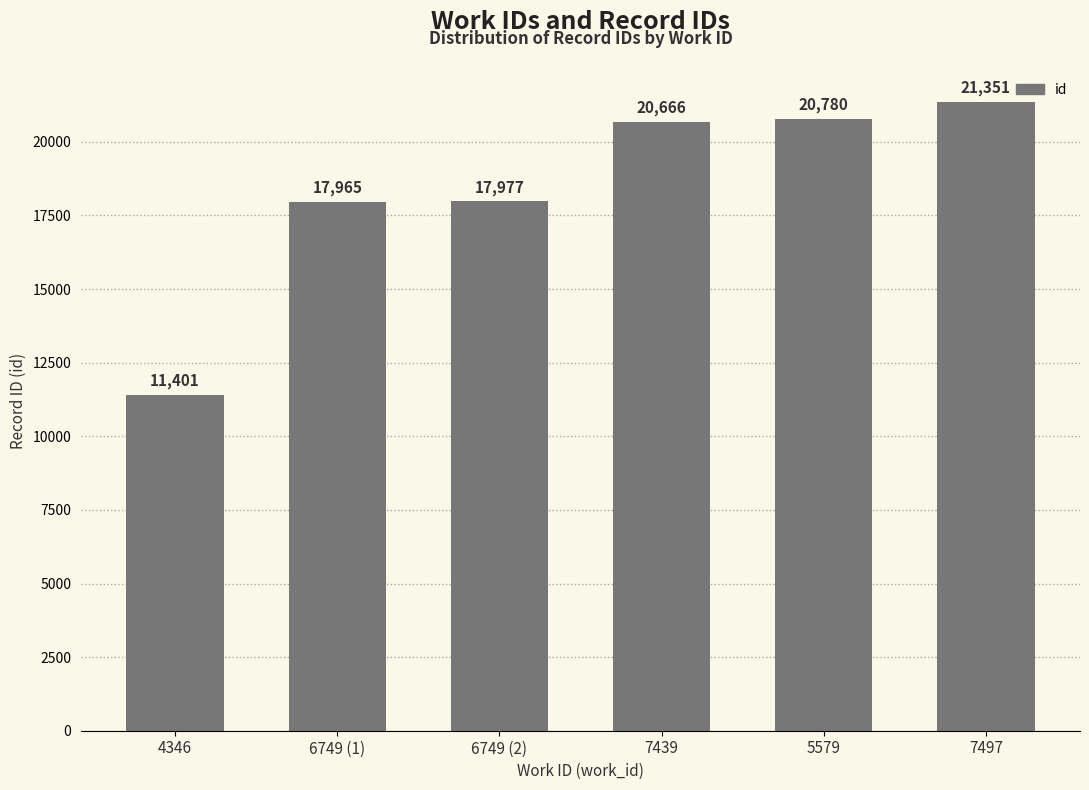

Rank the categories by value from lowest to highest.

4346, 6749 (1), 6749 (2), 7439, 5579, 7497